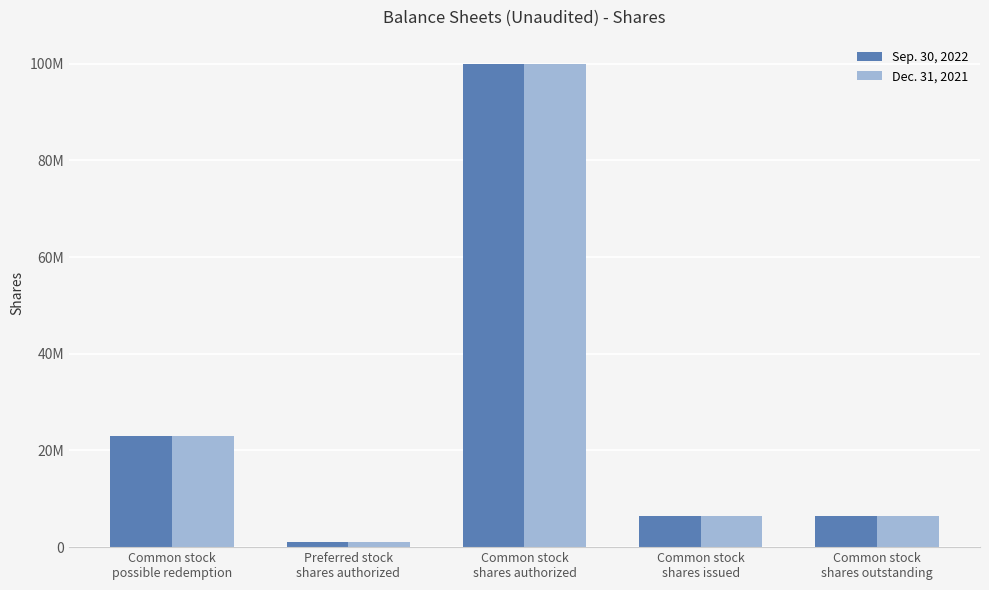

What position from the right is Common stock
possible redemption?

5